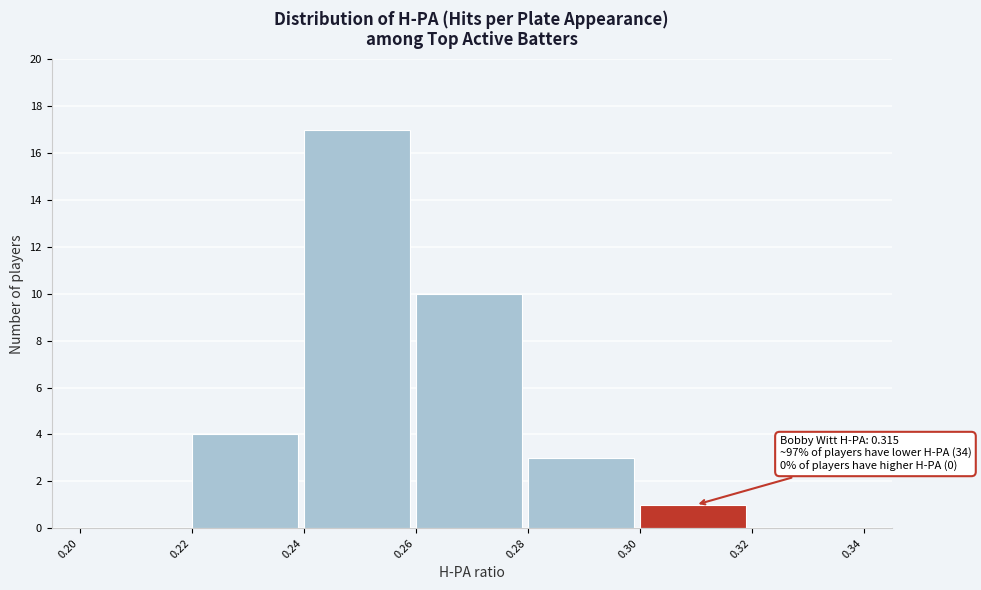

Over which range of the x-axis is the bar tallest?

0.24 to 0.26